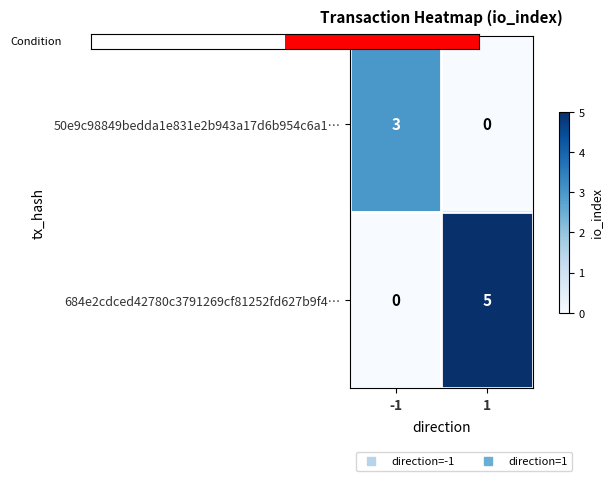

Between -1 and 1, which series saw the biggest shift?

684e2cdced42780c3791269cf81252fd627b9f4…